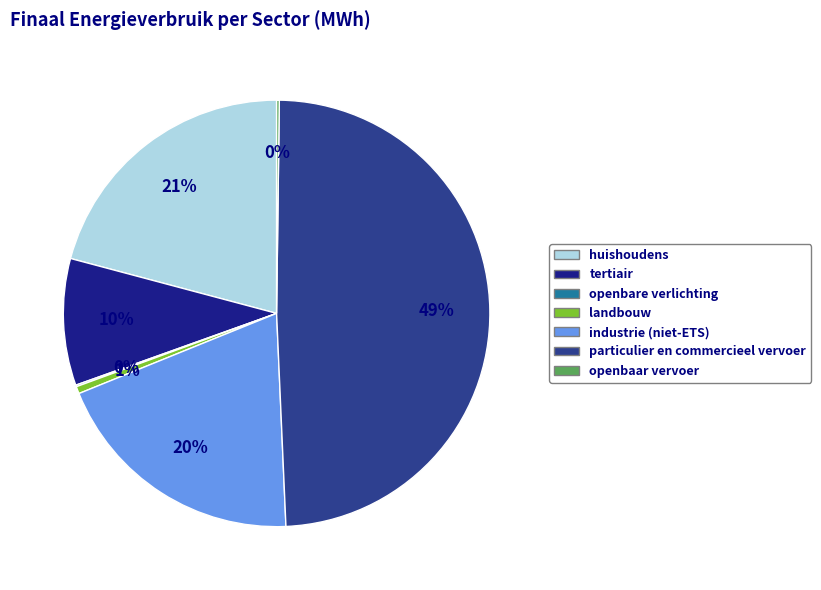

What is the ratio of the value at huishoudens to the value at industrie (niet-ETS)?

1.1